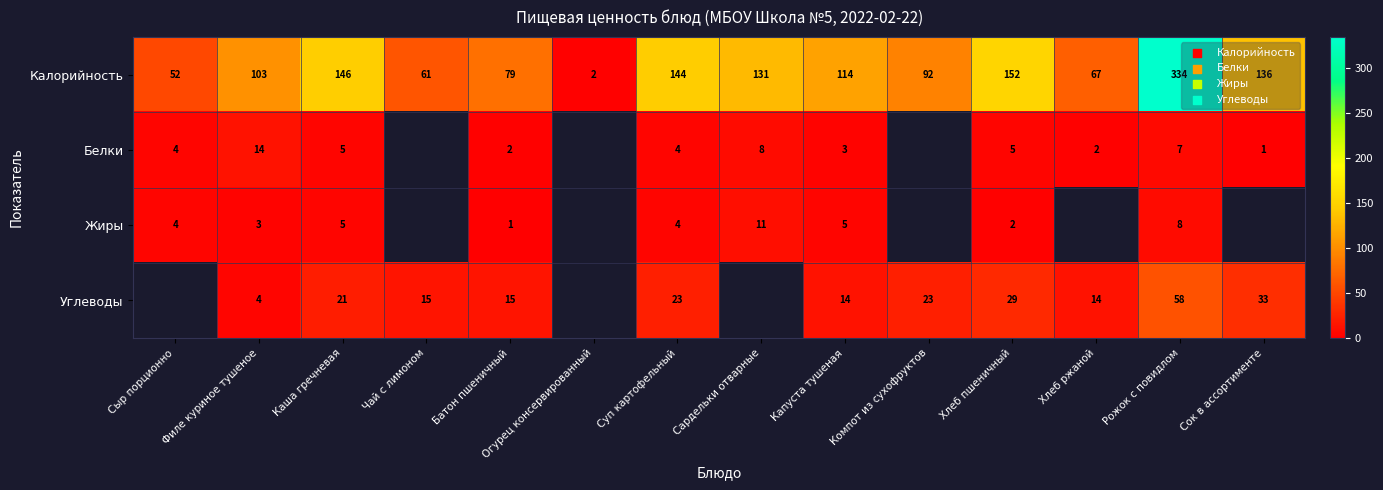

What is the difference between the highest and lowest values at Хлеб ржаной?

65.0